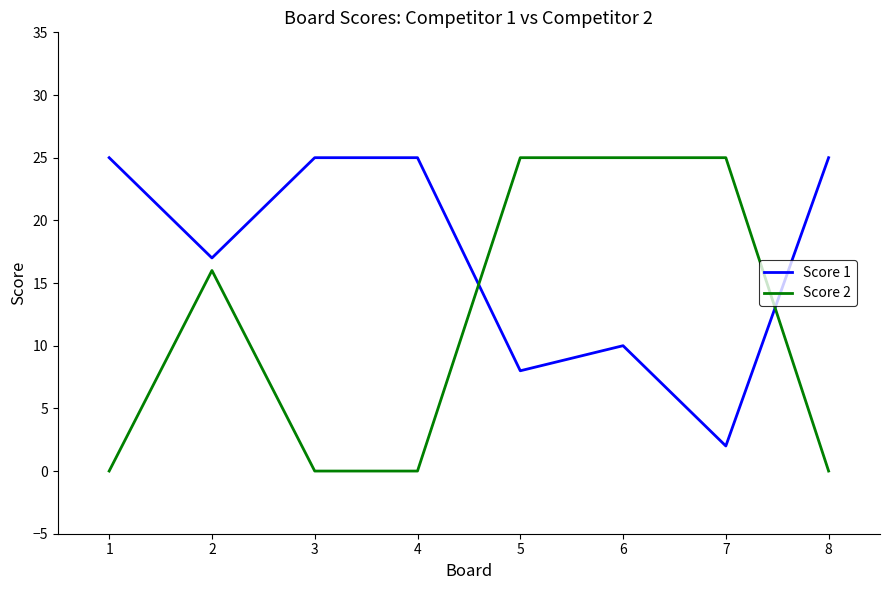

Where is Score 1 nearest to the value 13?

6